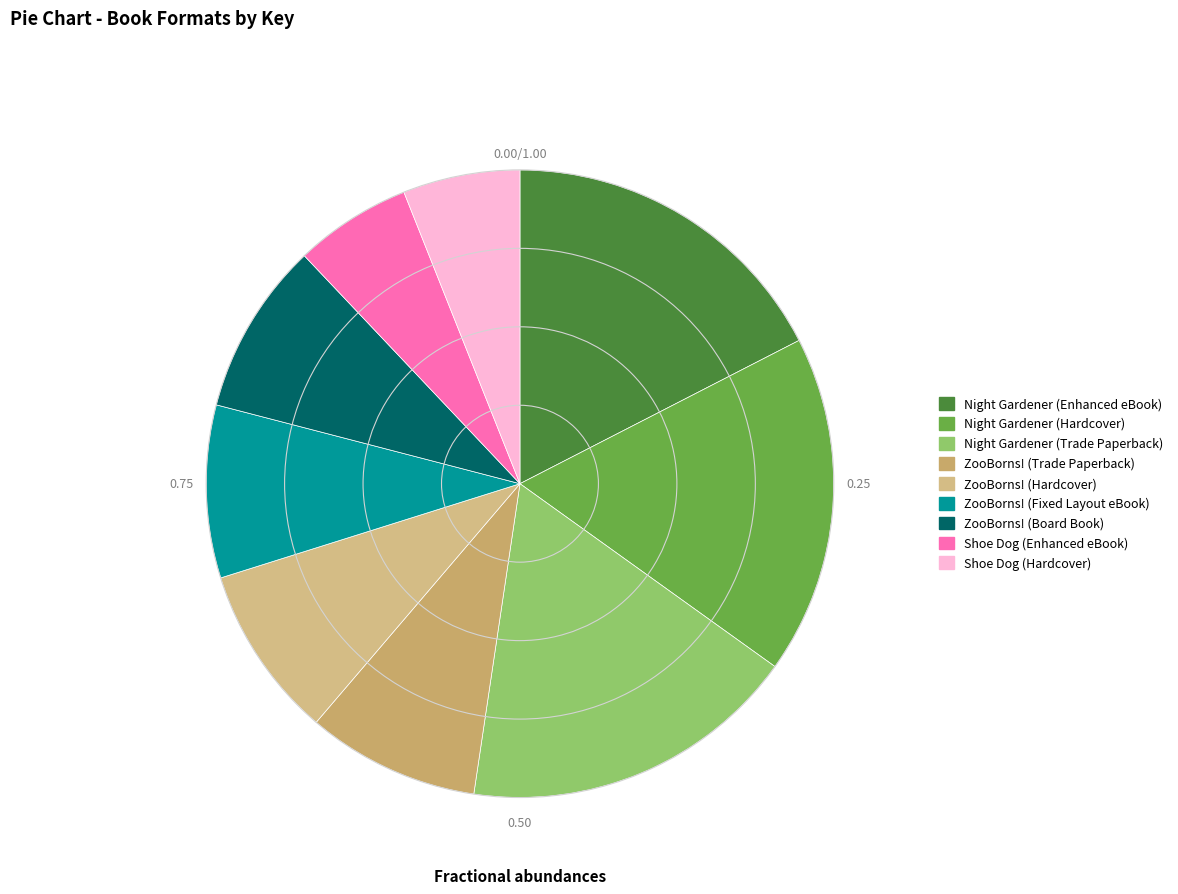

Is it true that Night Gardener (Trade Paperback) is 29% of the pie?

False